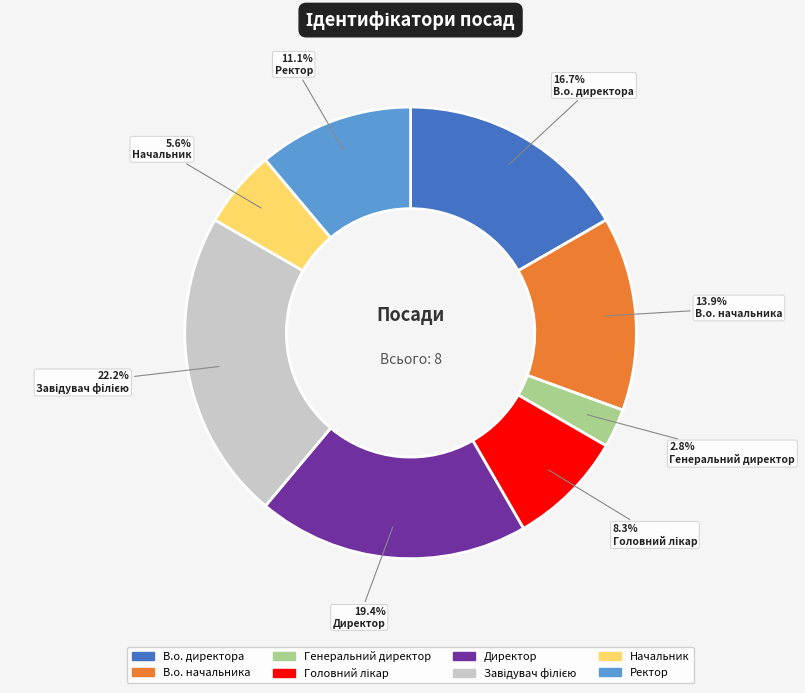

Count the number of slices in the pie.

8